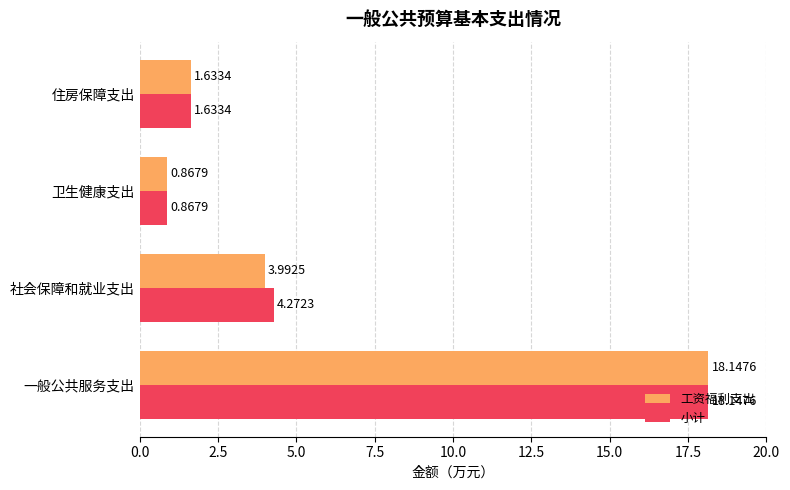

Which category has the lowest value across all series?

卫生健康支出